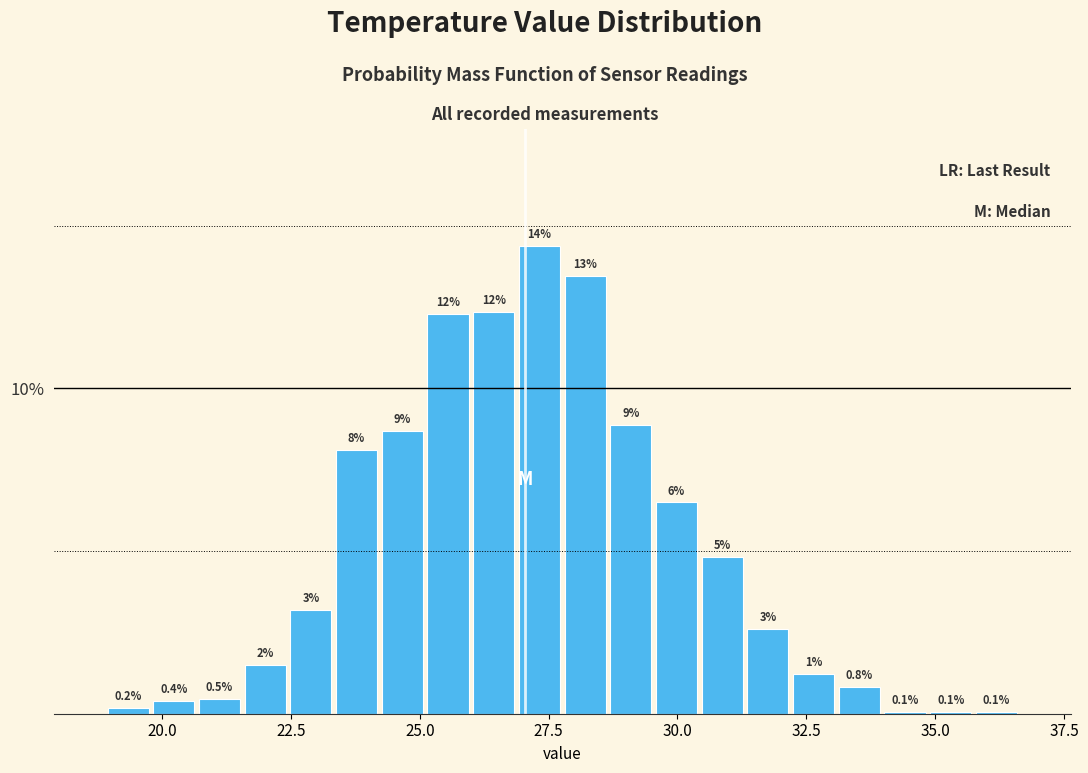

Around what value on the x-axis is the tallest bar? Give the approximate position of its centre, as read against the axis.

27.5